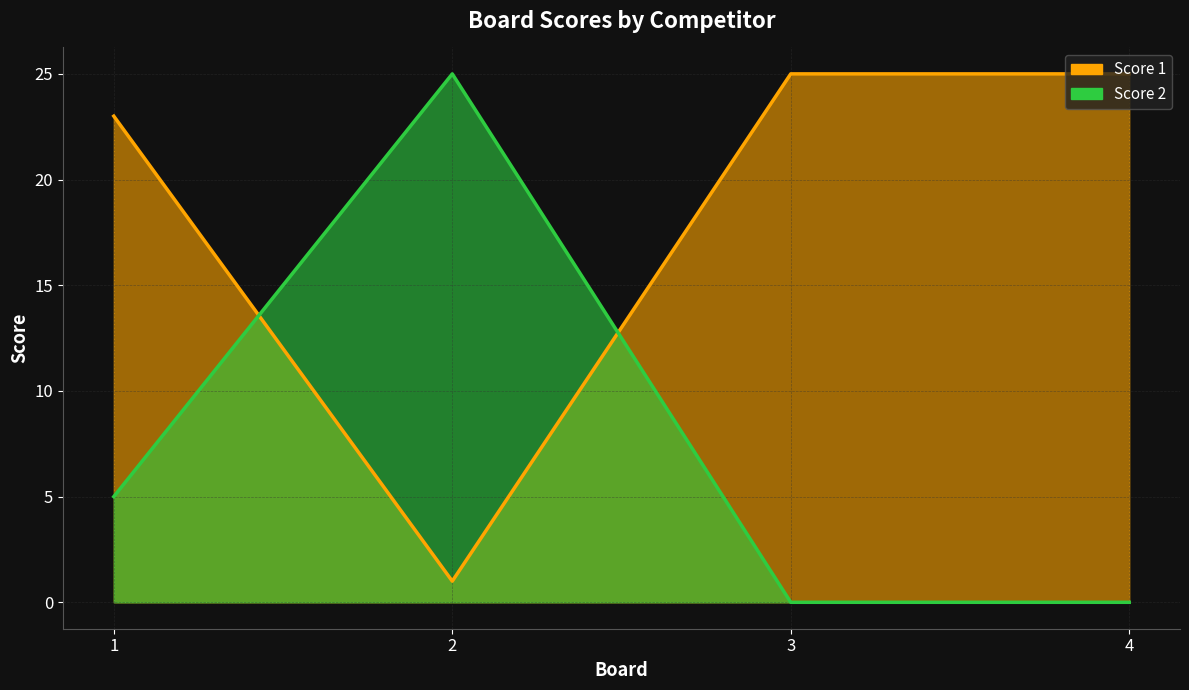

The value of Score 1 at 4 is 34. True or false?

False